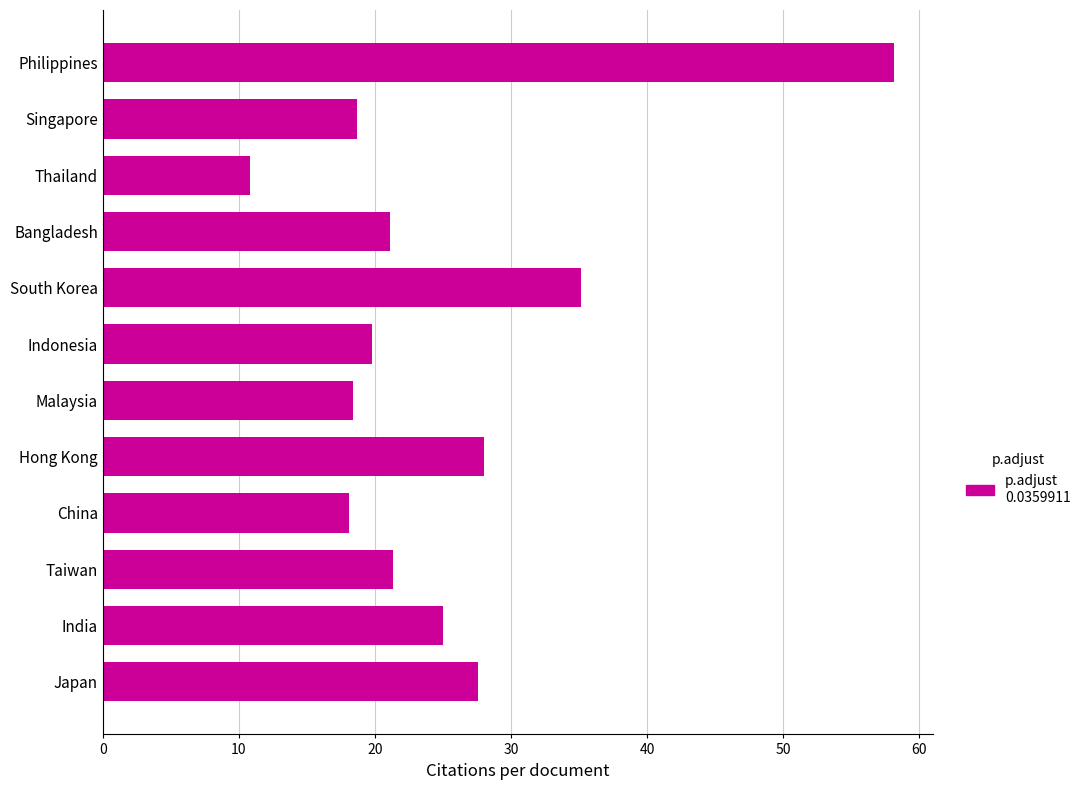

What is the approximate value at Indonesia?

19.8